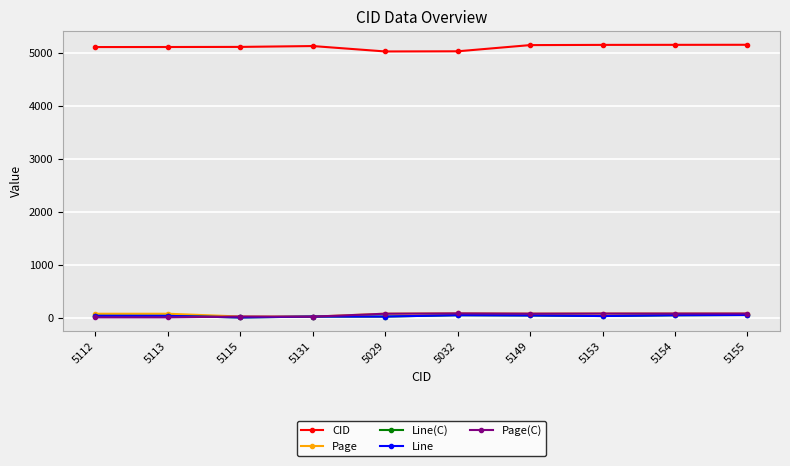

At which category is the sum across all series the highest?

5155